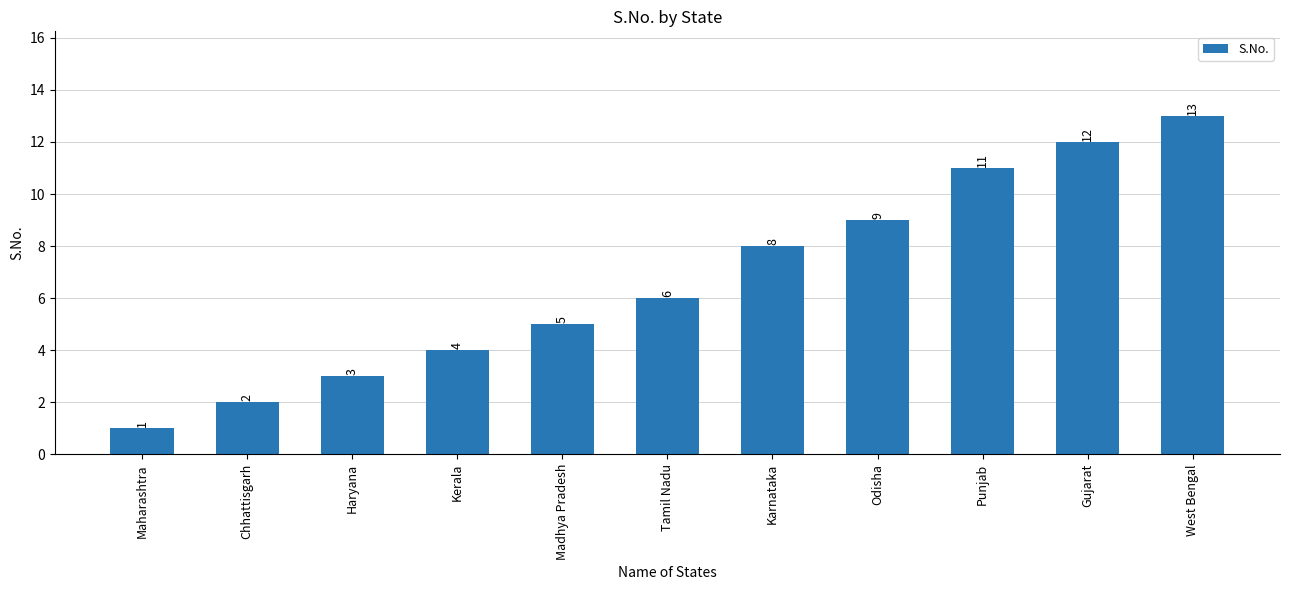

Reading left to right, transcribe all the data shown in this chart.

Maharashtra=1	Chhattisgarh=2	Haryana=3	Kerala=4	Madhya Pradesh=5	Tamil Nadu=6	Karnataka=8	Odisha=9	Punjab=11	Gujarat=12	West Bengal=13